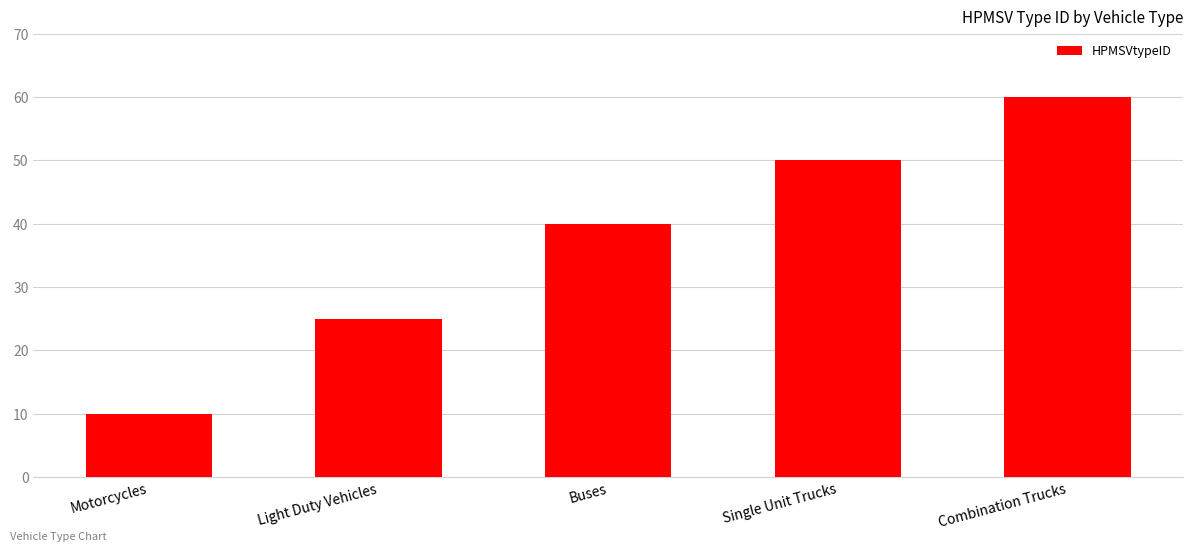

What value does the data have at Motorcycles, to the nearest 10?

10